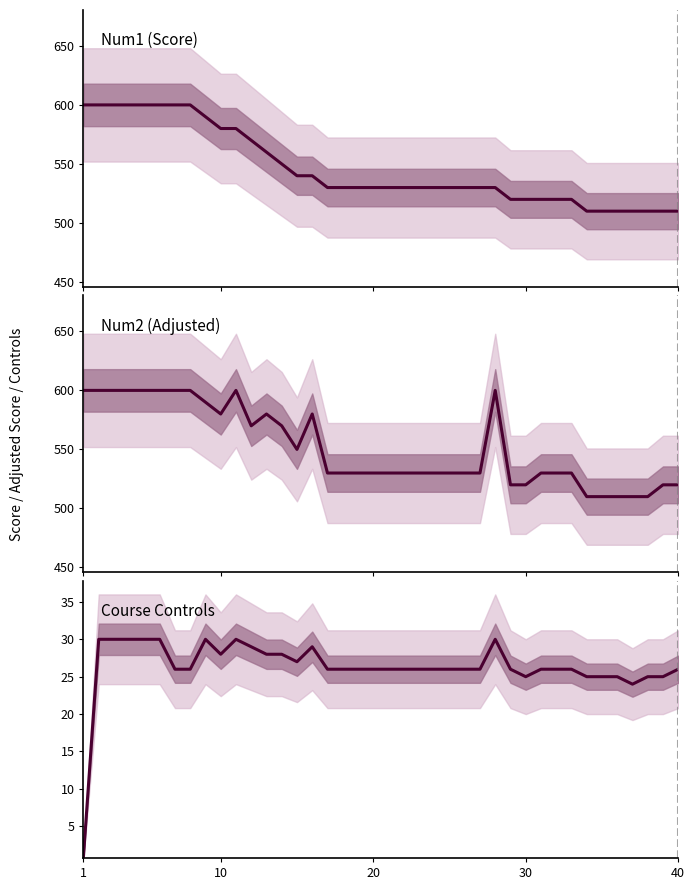

How many data points in Num1 (Score) are above 530?

16